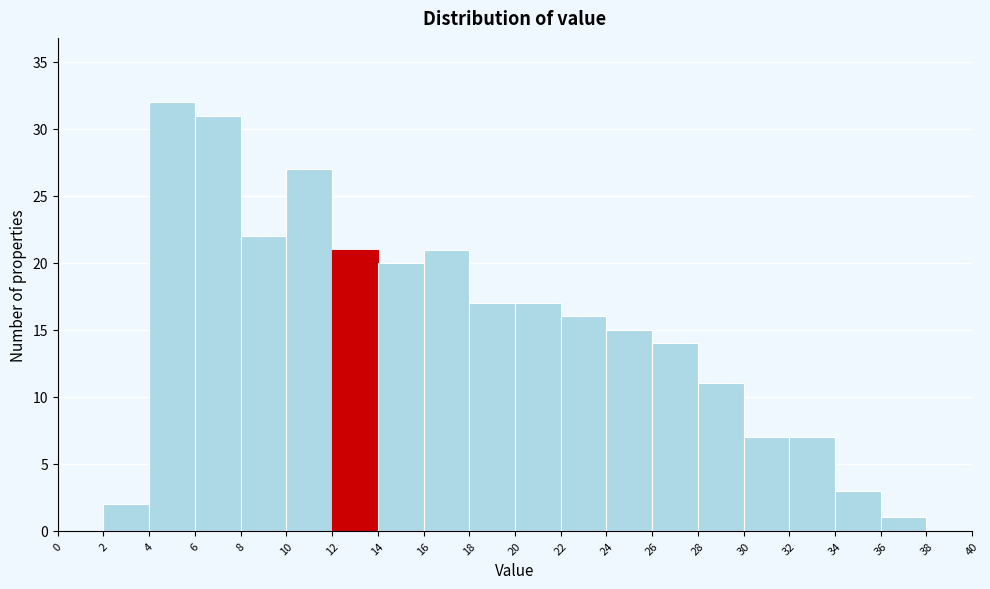

Over which range of the x-axis is the bar tallest?

4 to 6